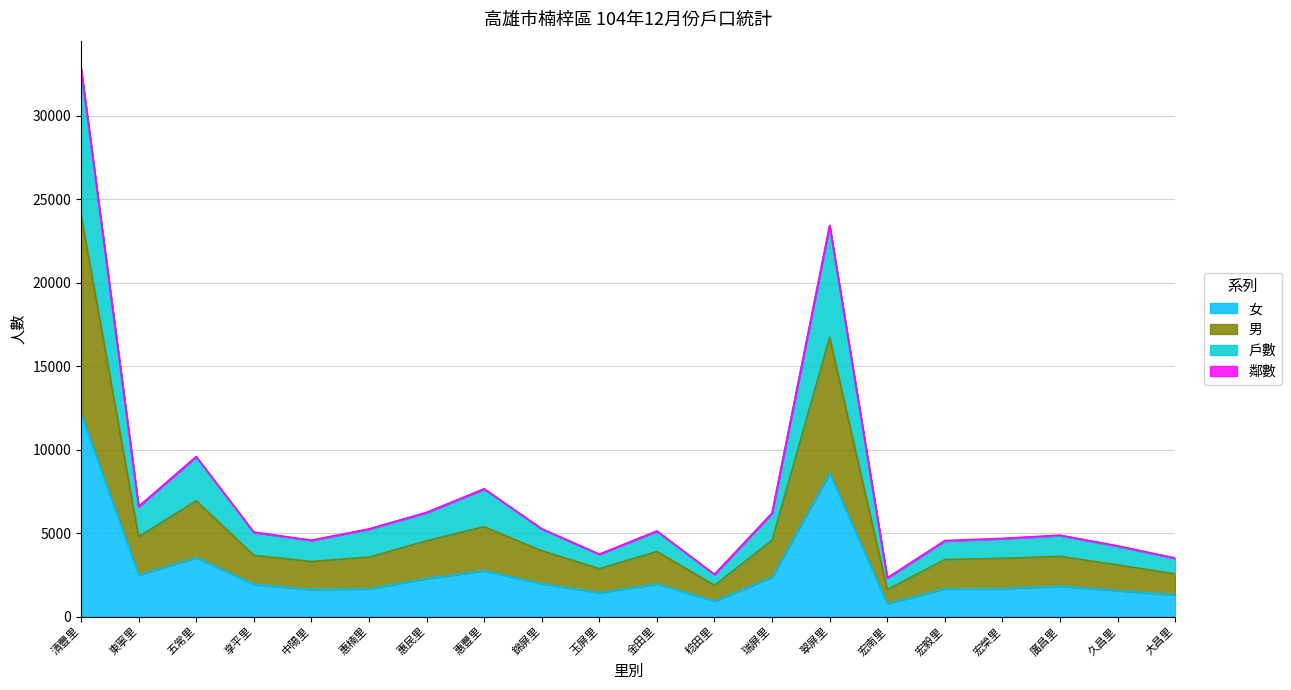

Which category has the highest value in the 女 series?

清豐里